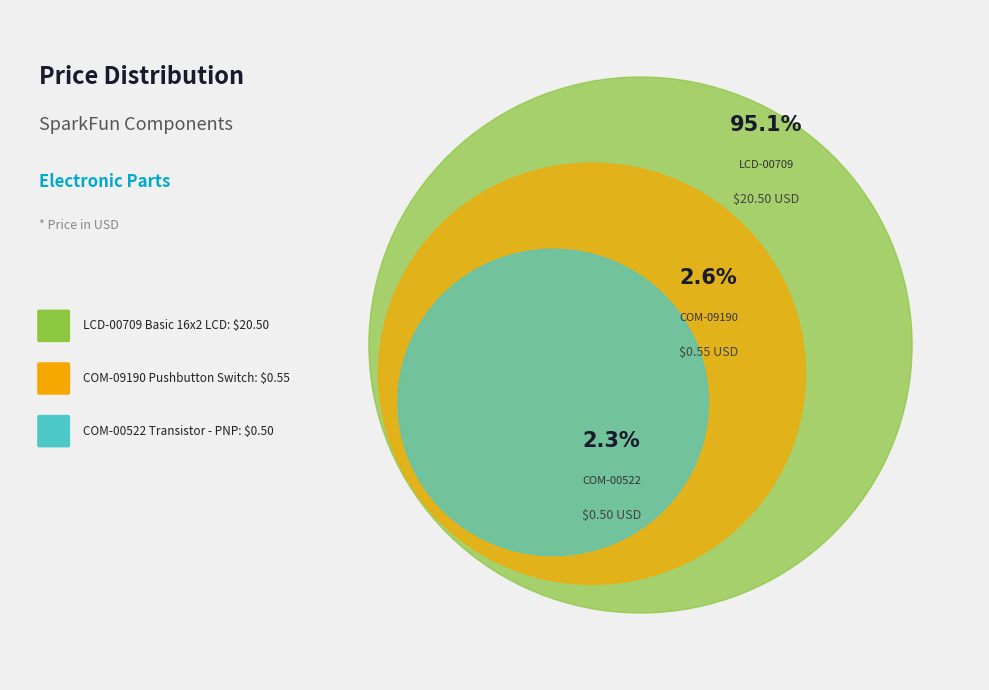

The COM-09190
Pushbutton Switch slice represents 3% of the pie. True or false?

True